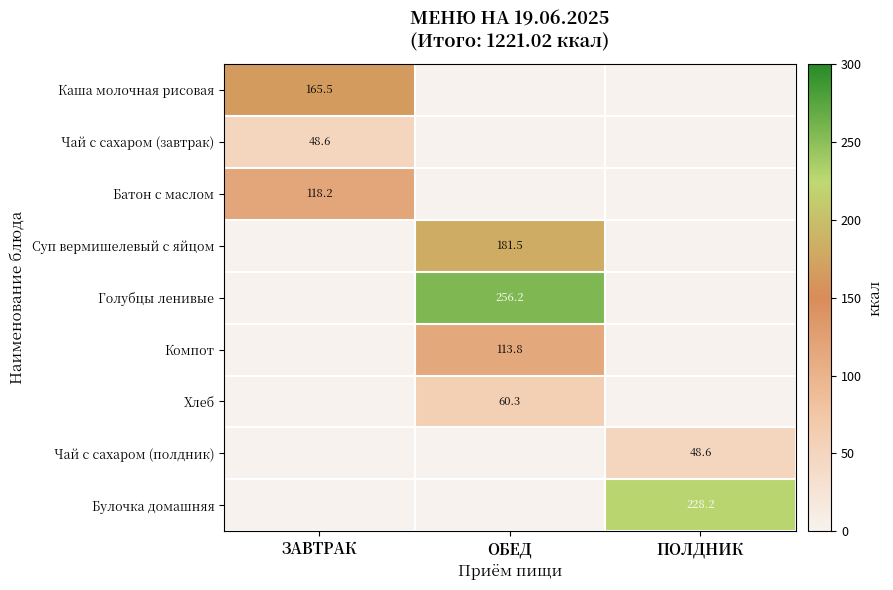

Is it true that Хлеб equals 95.2 at ОБЕД?

False